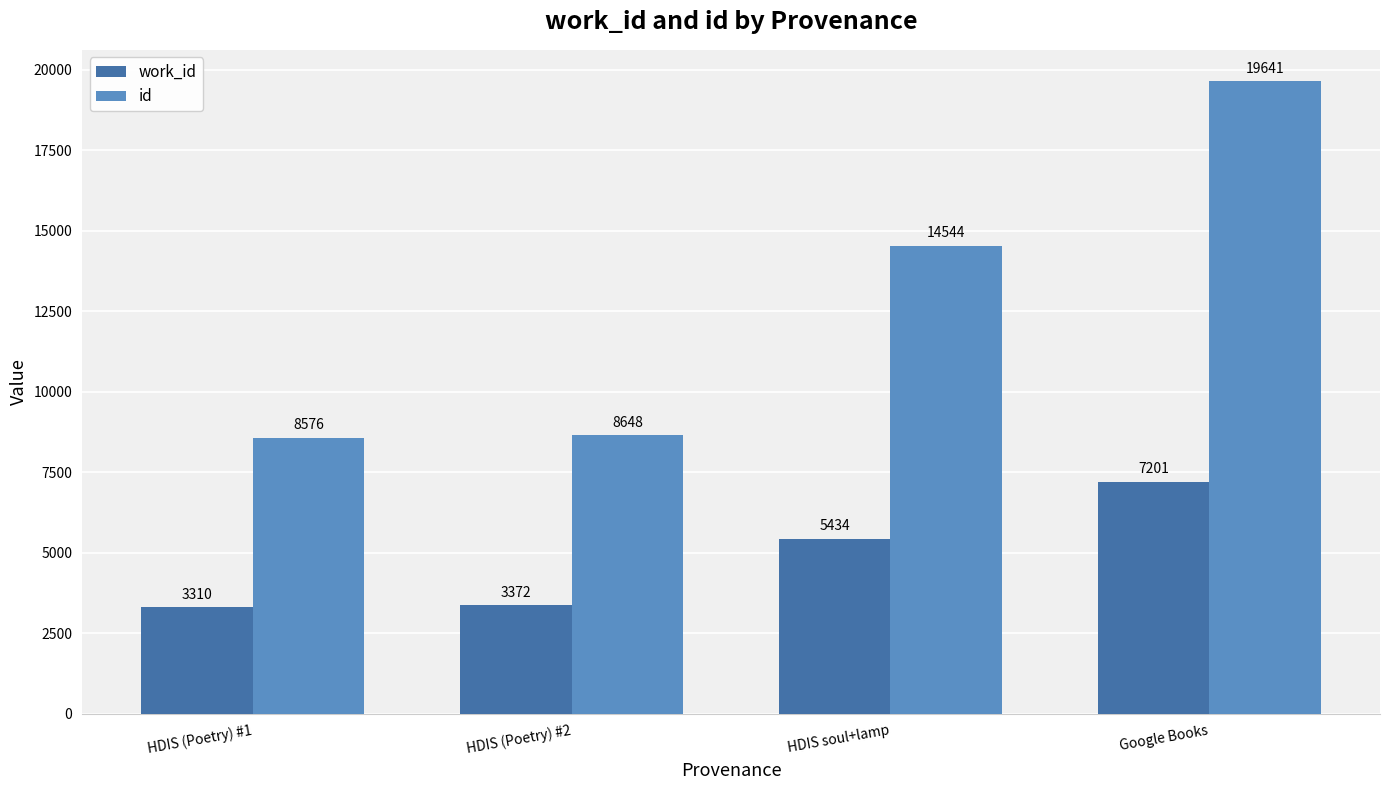

Which category has the highest value across all series?

Google Books